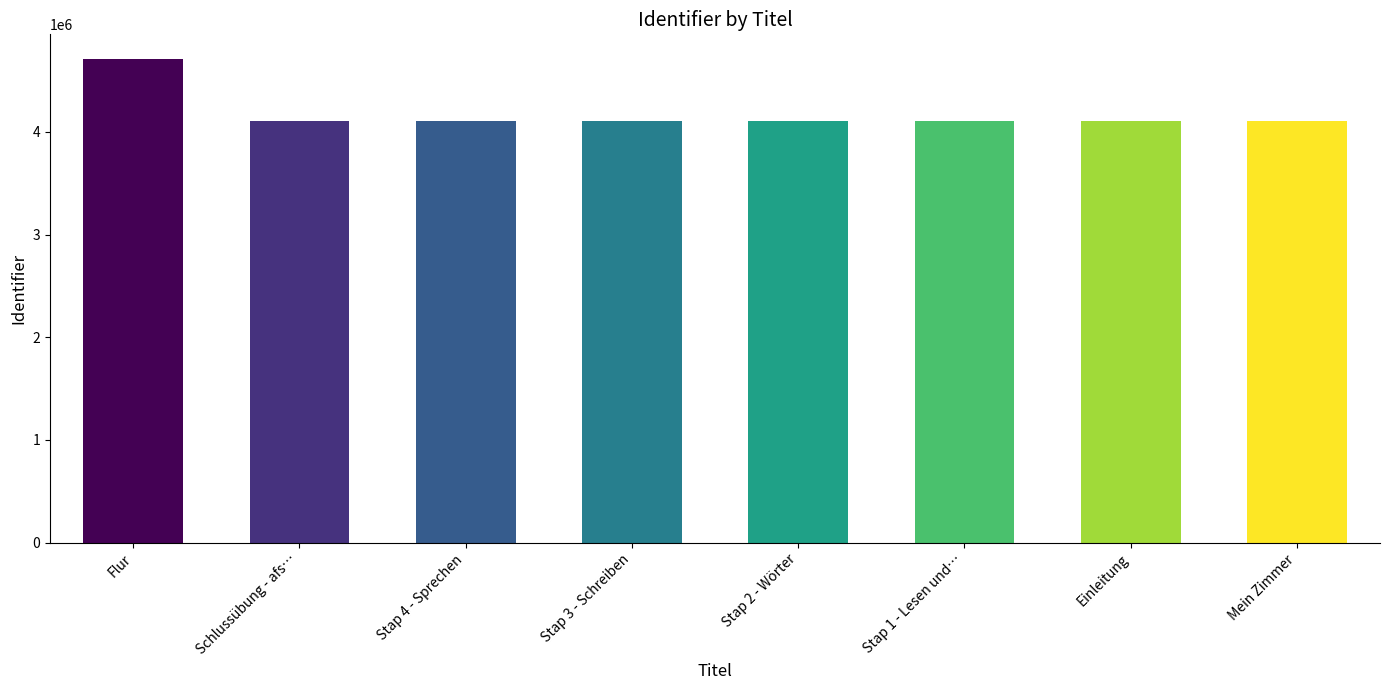

What is the difference between the maximum and second lowest values?

604855